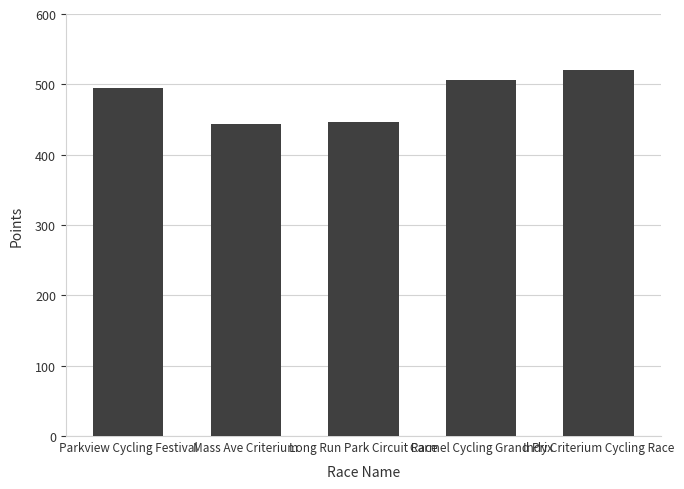

What is the sum of the values at Parkview Cycling Festival and Indy Criterium Cycling Race?

1014.1